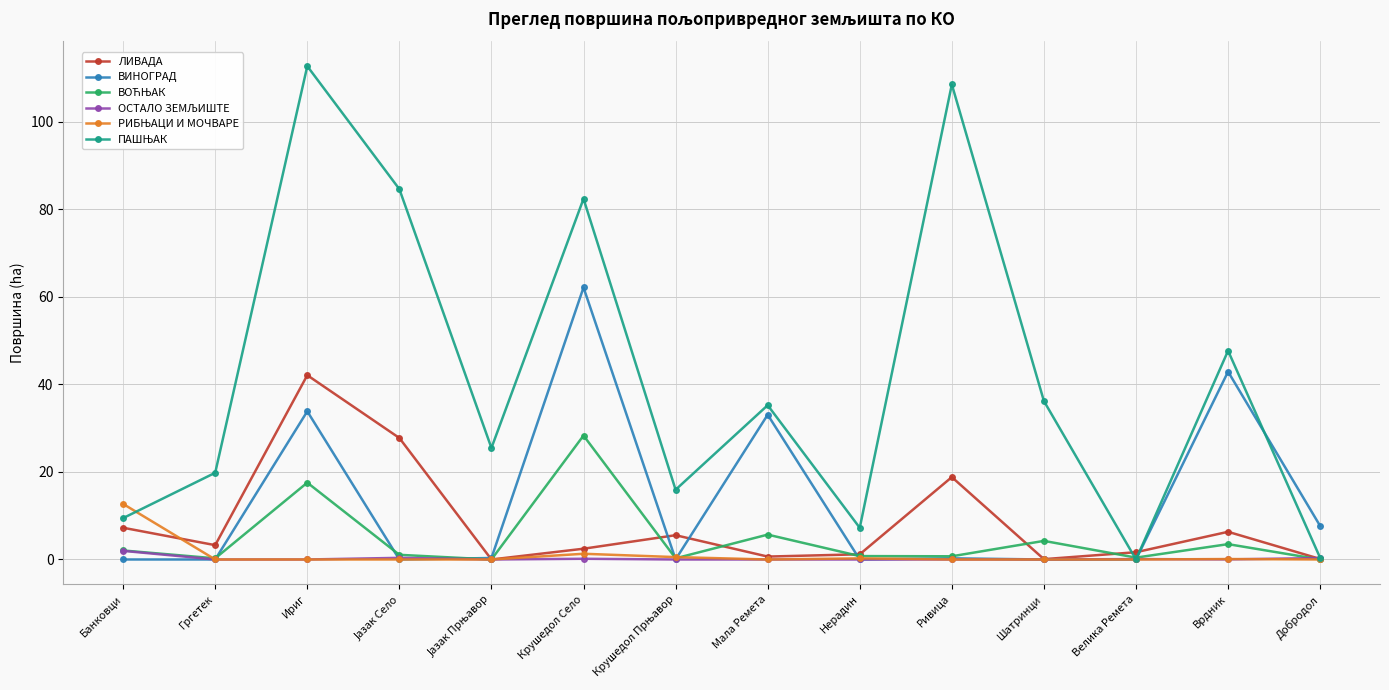

What is the highest value of the ВИНОГРАД series?

62.1